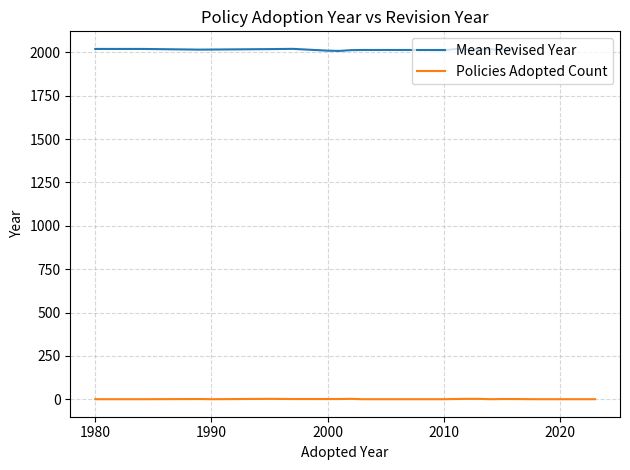

What is the lowest value of the Mean Revised Year series?

2007.5